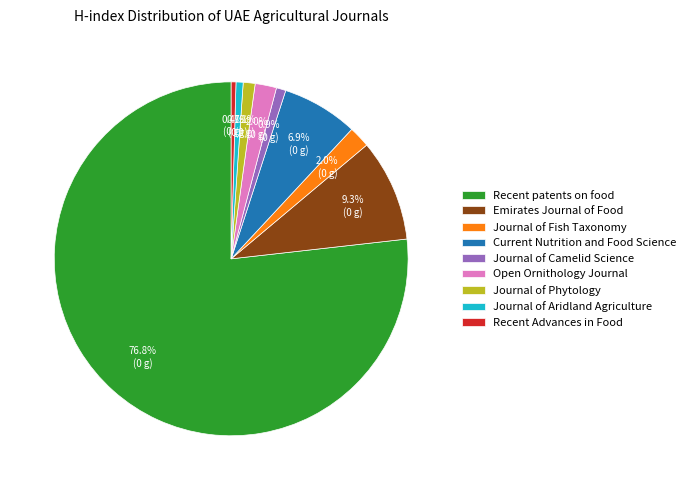

What percentage is the Journal of Aridland Agriculture slice, to the nearest percent?

1%